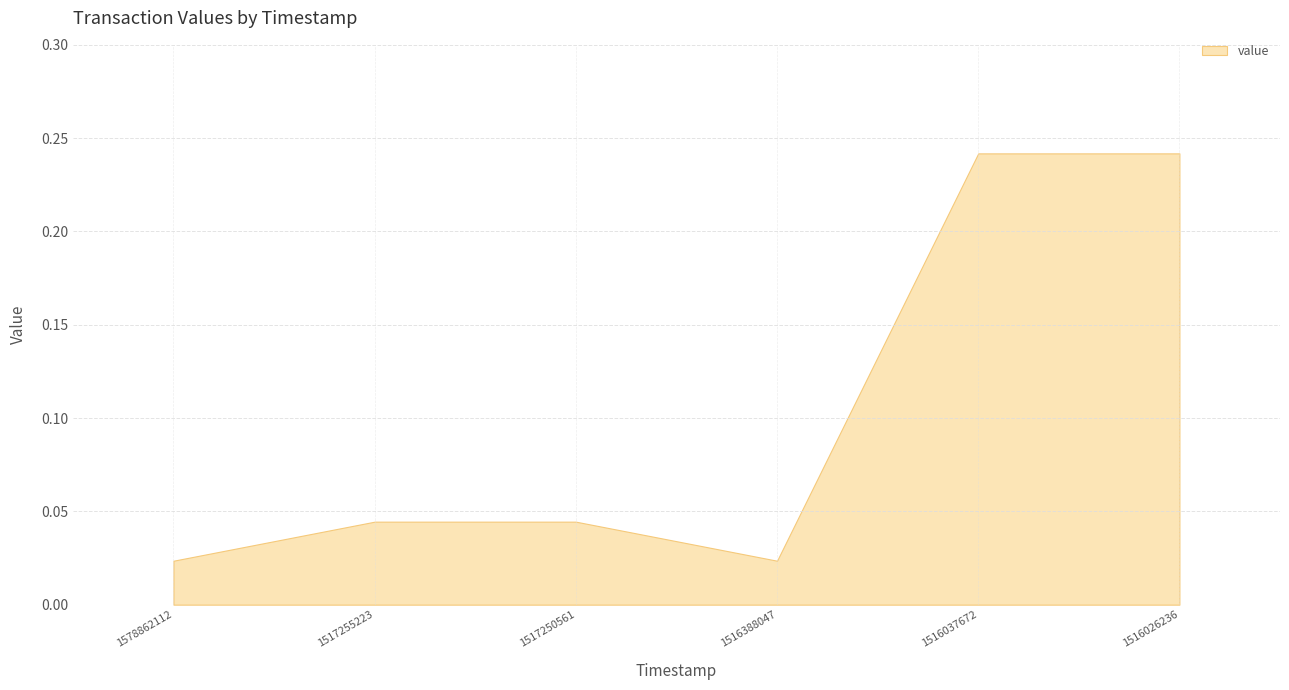

Count the number of categories in the chart.

6